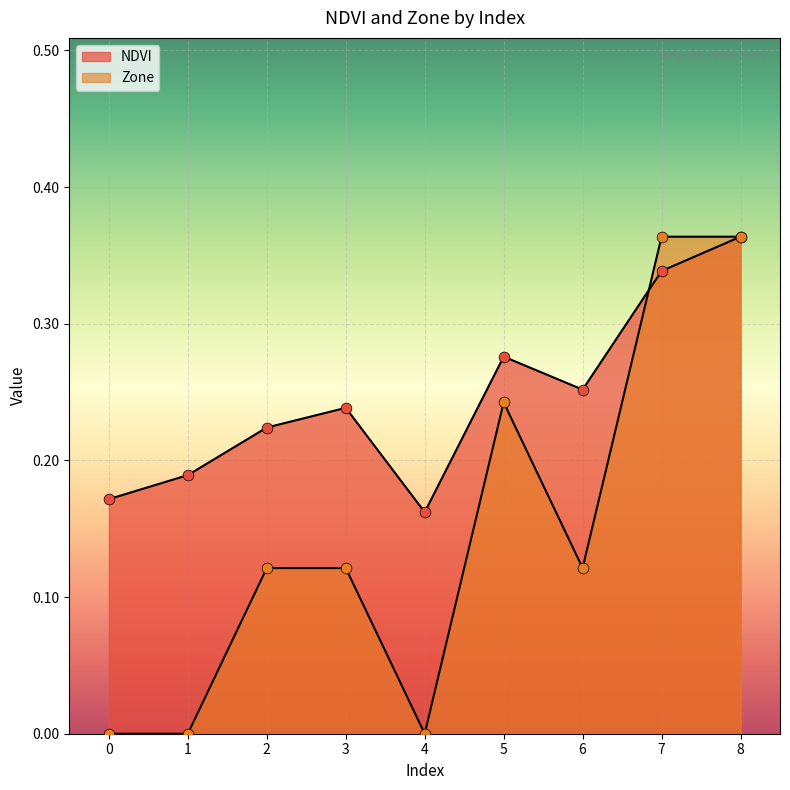

At which category is the sum across all series the highest?

8